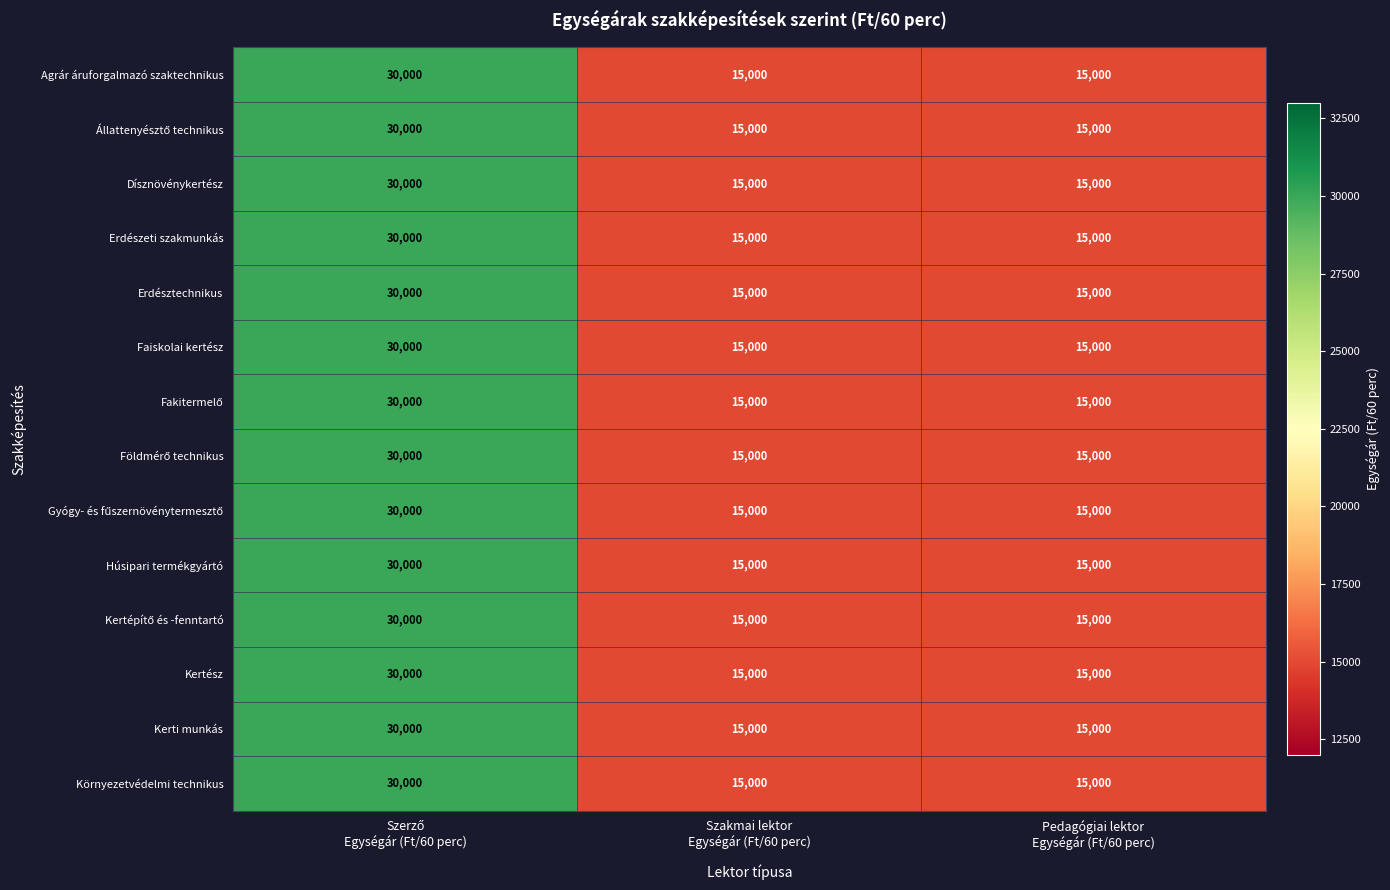

How many Dísznövénykertész values are between 15000 and 30000?

3